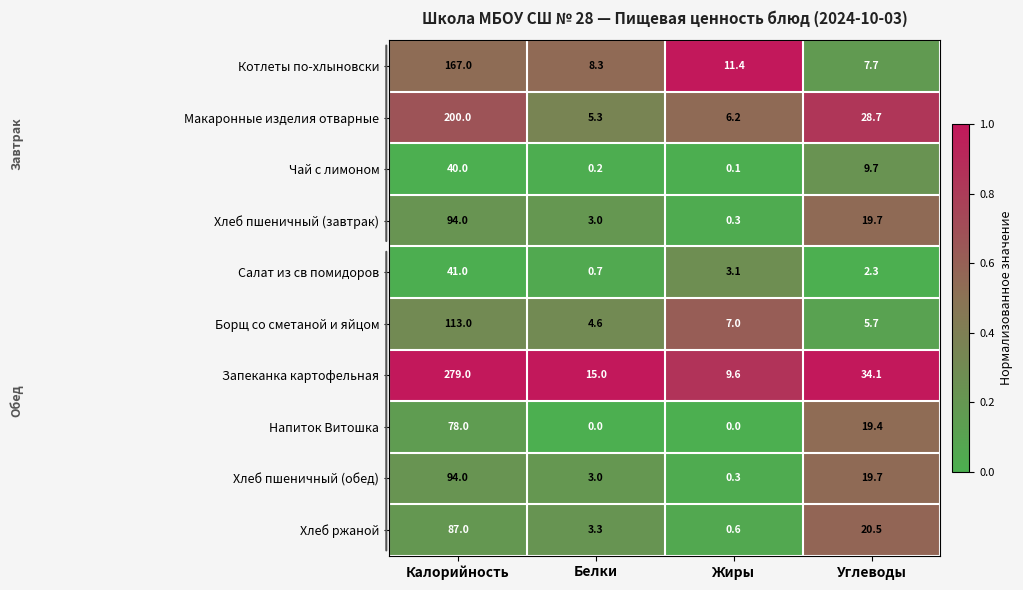

Which series has the widest spread of values?

Запеканка картофельная